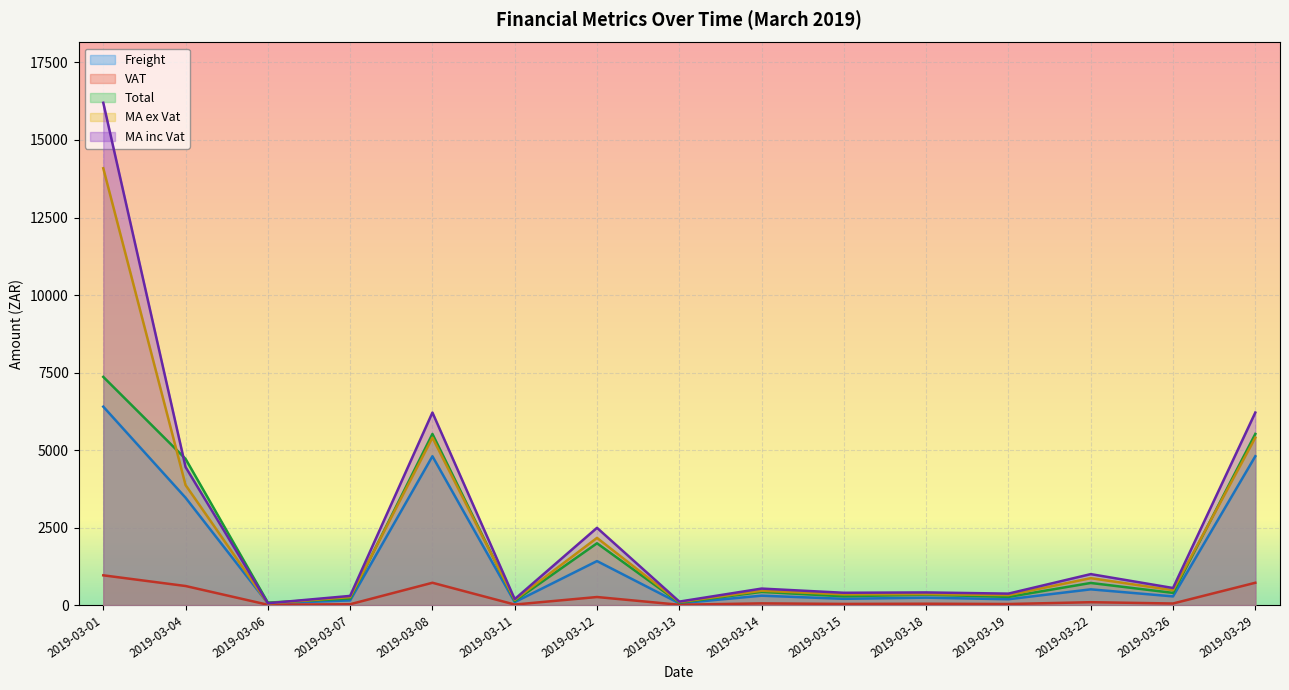

What is the difference between the highest and lowest values at 2019-03-15?

359.9